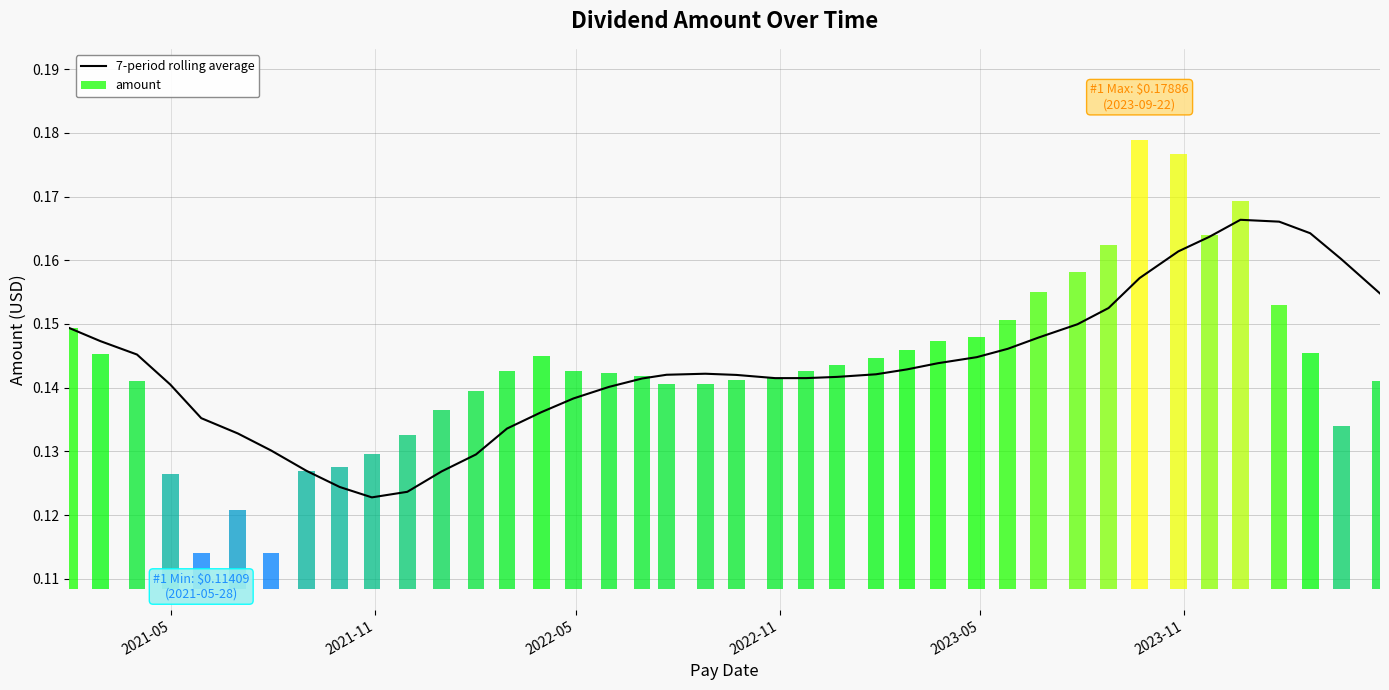

Count the values in the range 0 to 1.

40